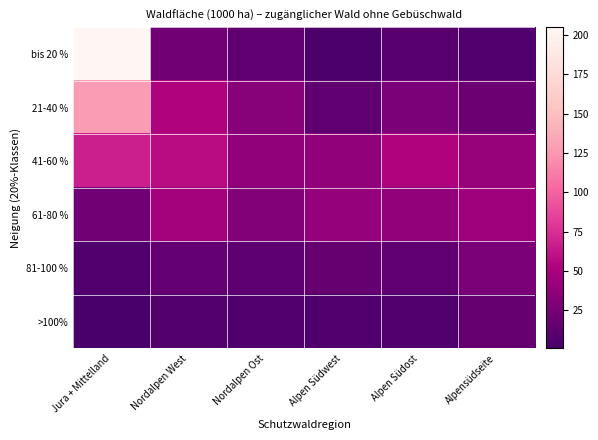

How many distinct data groups are displayed?

6